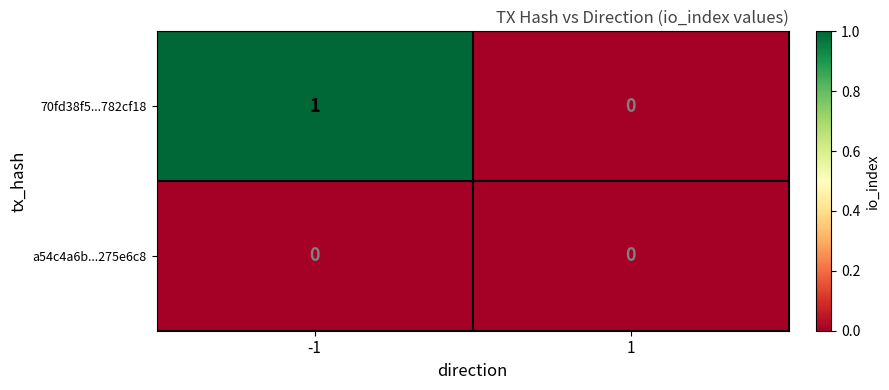

Which series has the widest spread of values?

70fd38f5...782cf18